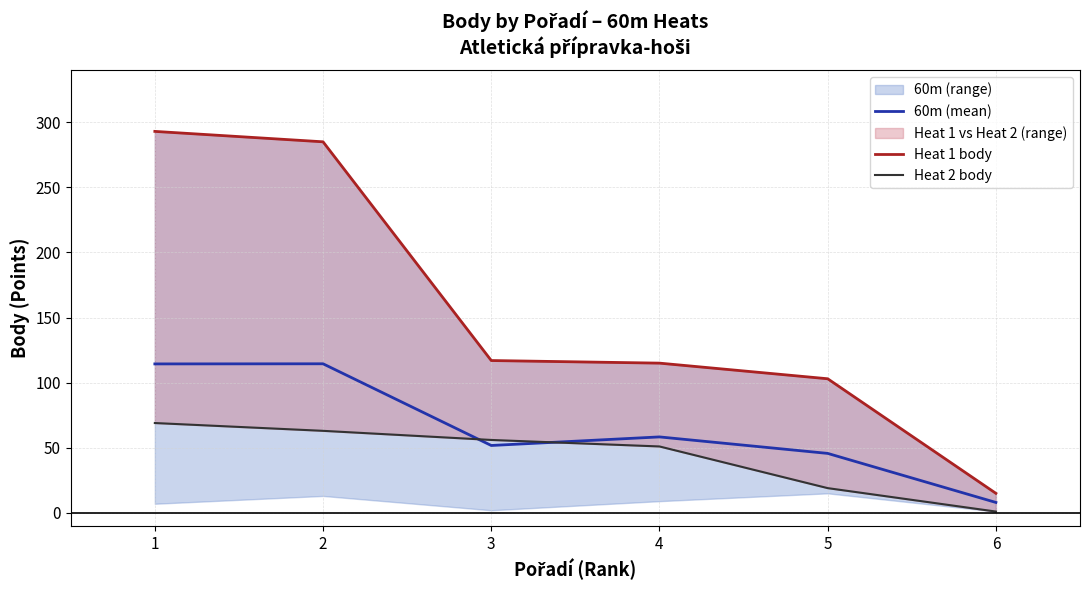

True or false: 60m (mean) has a value of 58.3 at 4.

True